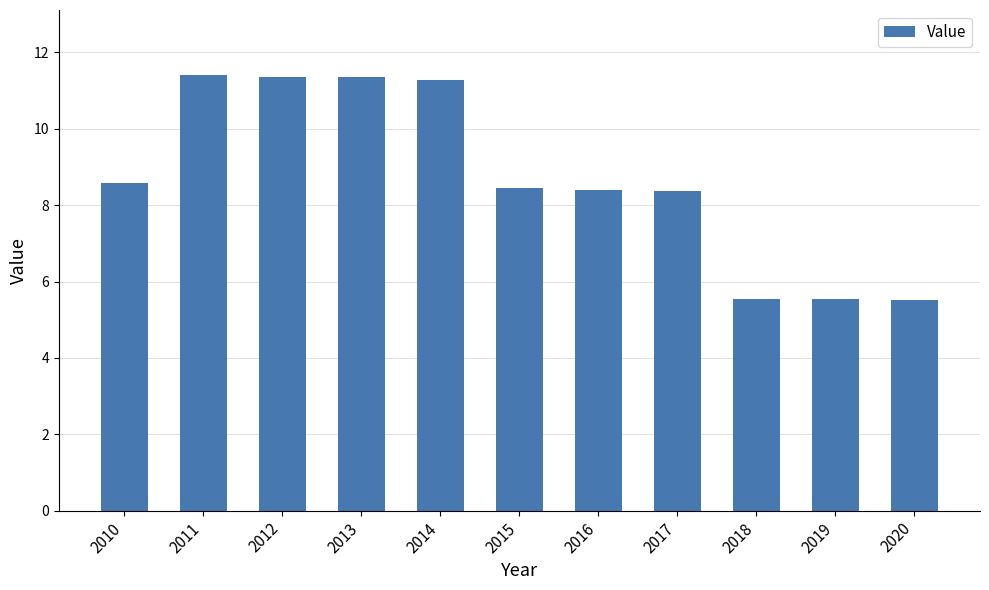

Between 2017 and 2013, which is larger?

2013